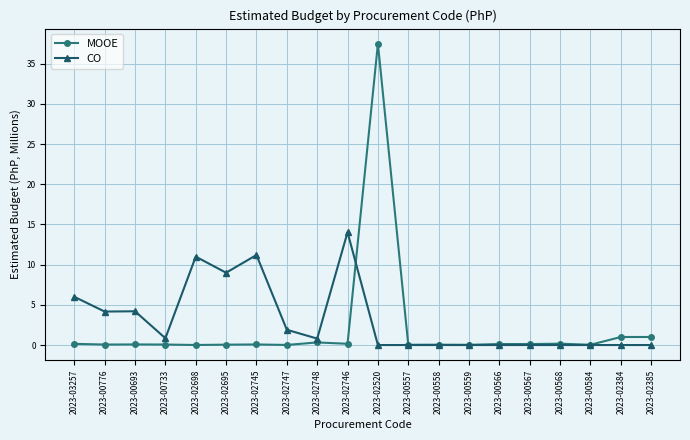

True or false: CO has more than 2 interior local peaks.

True